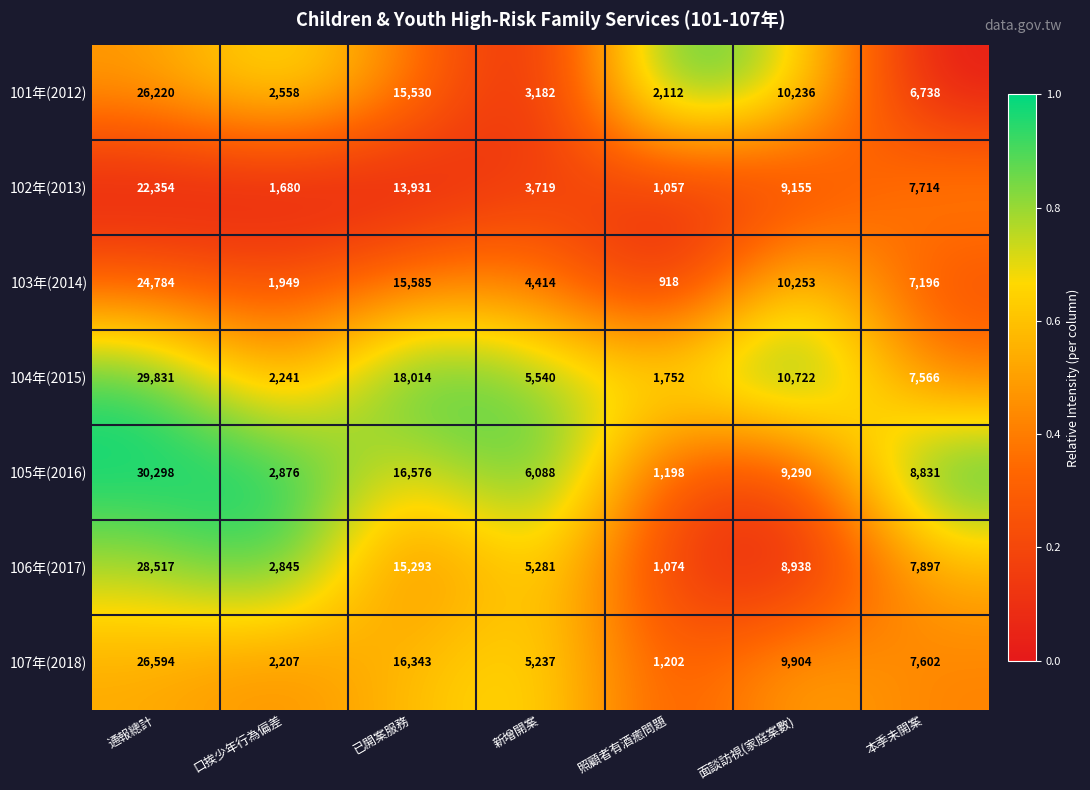

What is the difference between the maximum and minimum values in the 107年(2018) series?

25392